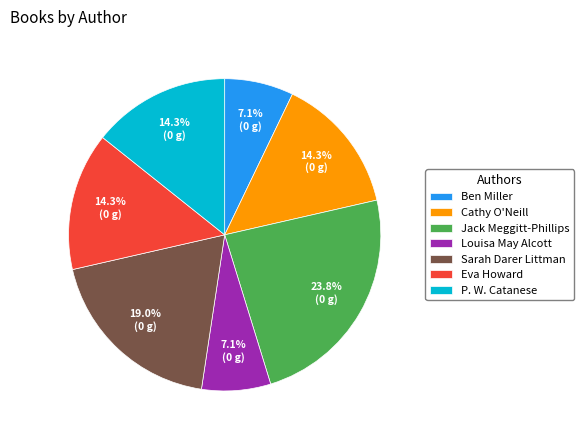

Count the number of slices in the pie.

7